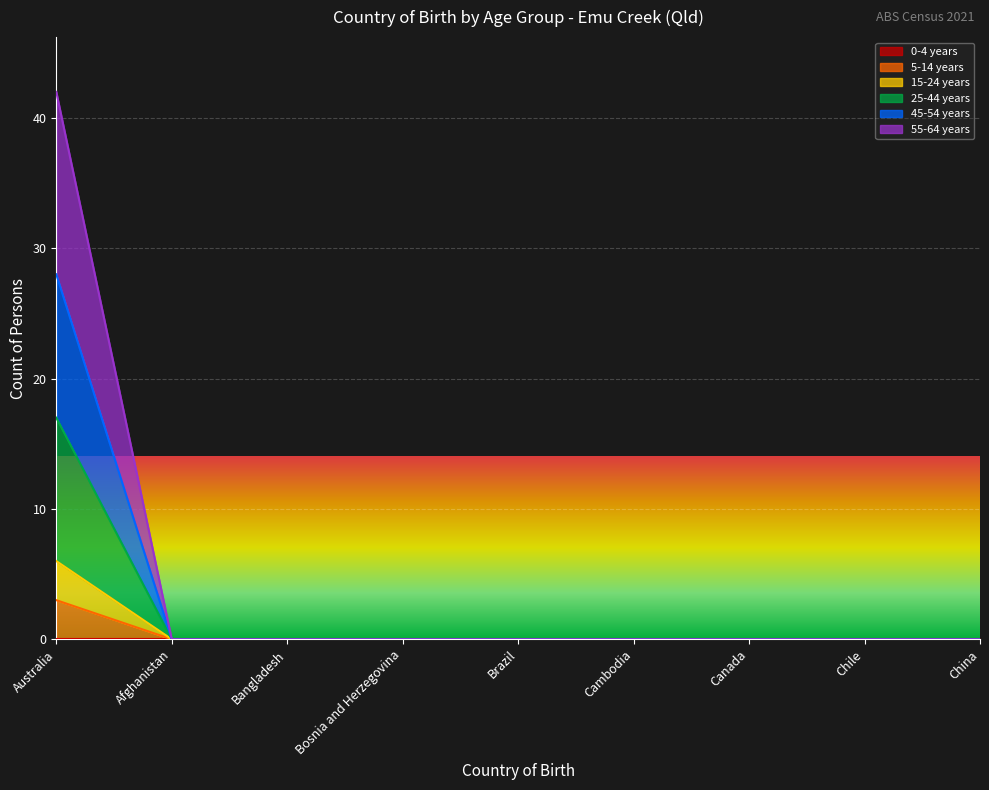

Which has a higher value, Cambodia or Australia?

Australia